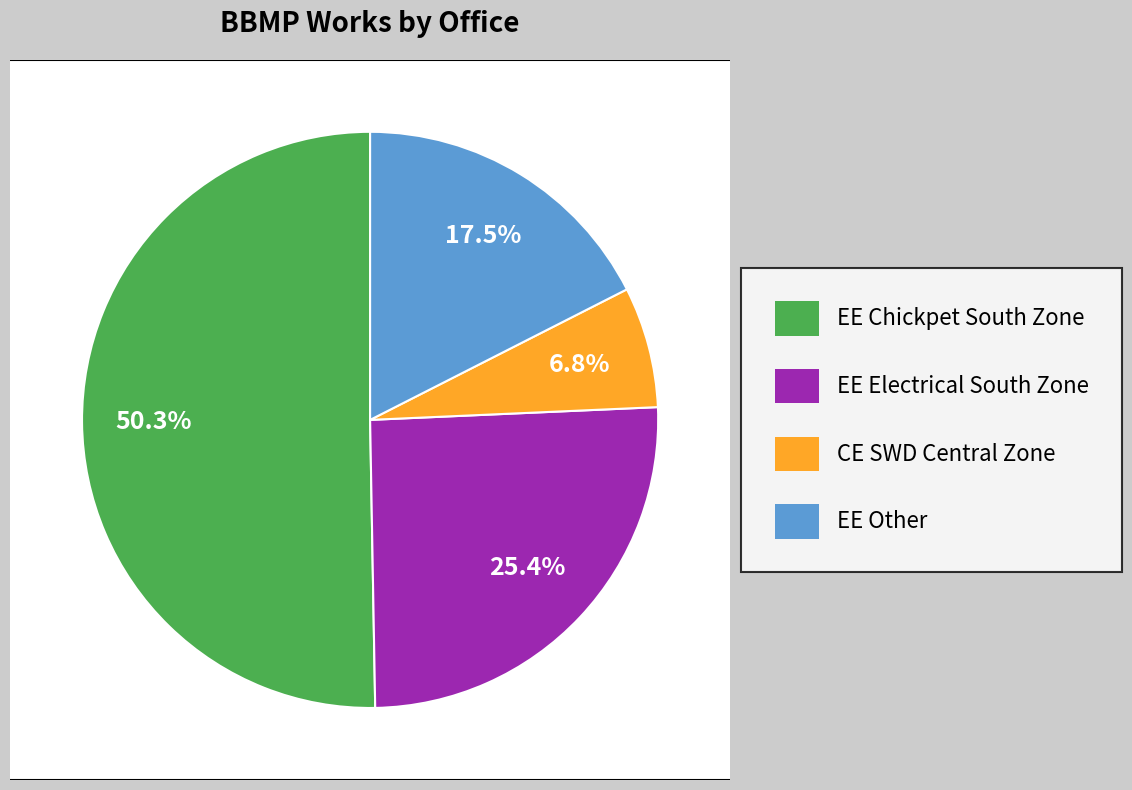

Is it true that Executive Engineer (Other) is 18% of the pie?

True